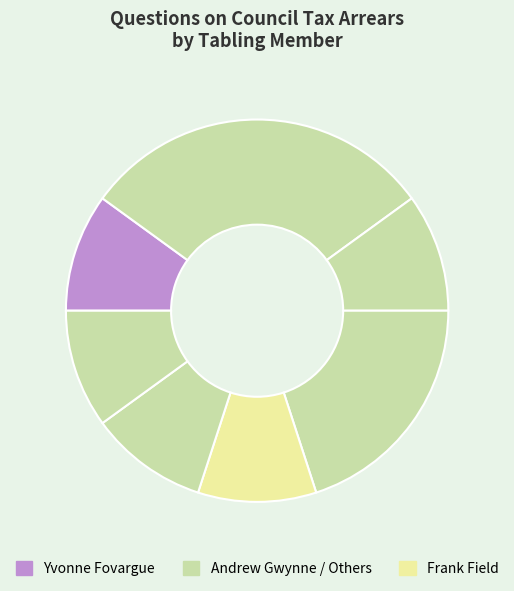

Count the number of slices in the pie.

7